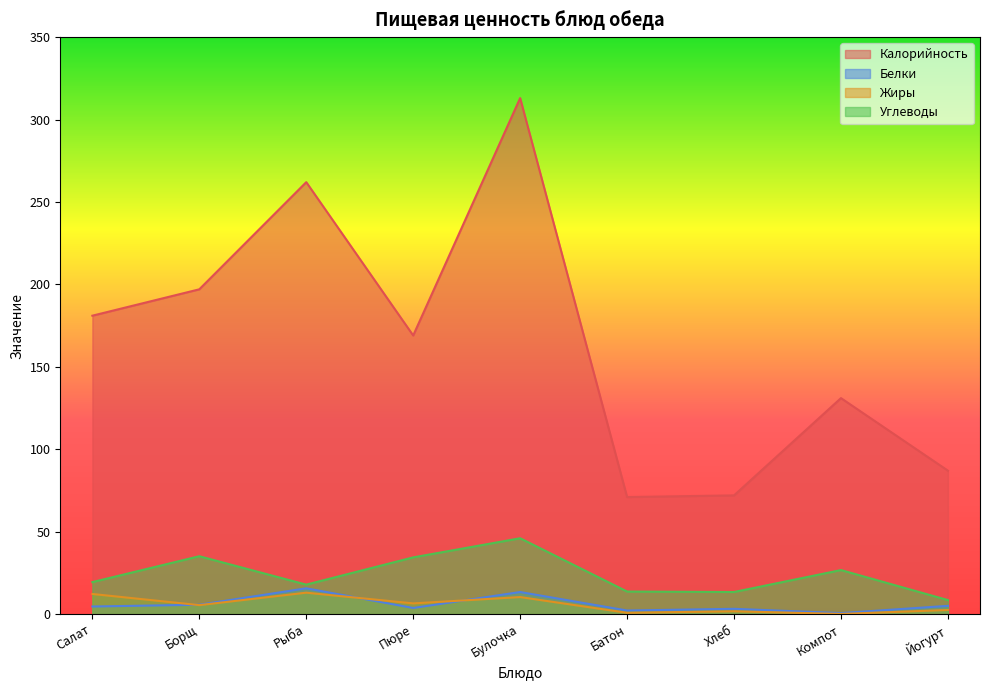

What is the spread (max minus min) of values at Пюре?

165.3